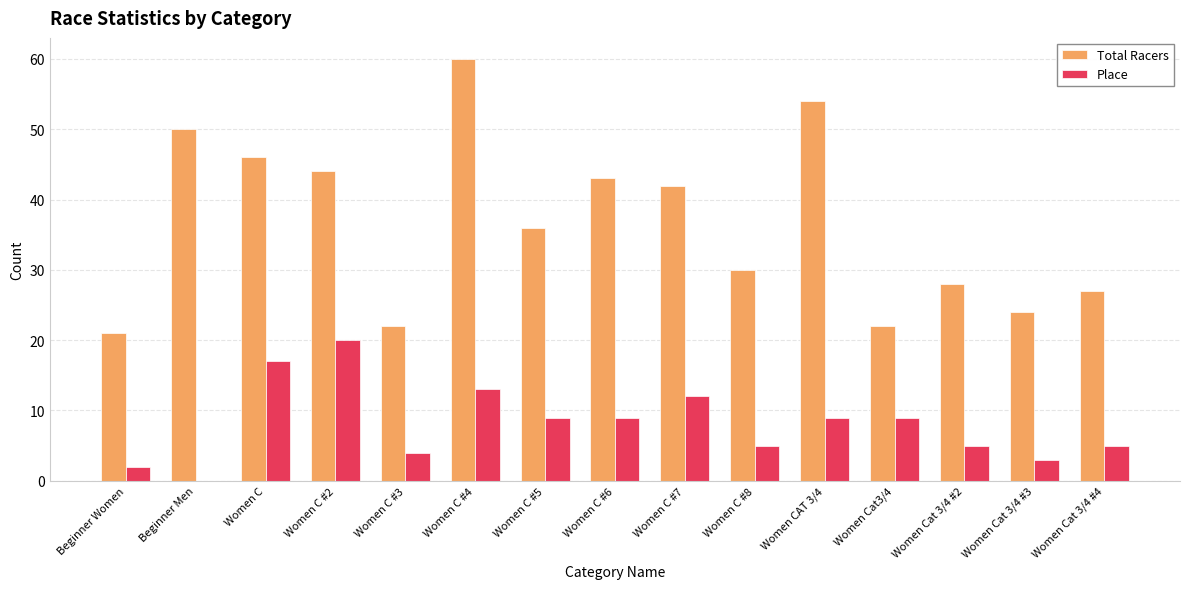

Where does the Total Racers series first go above 36?

Beginner Men